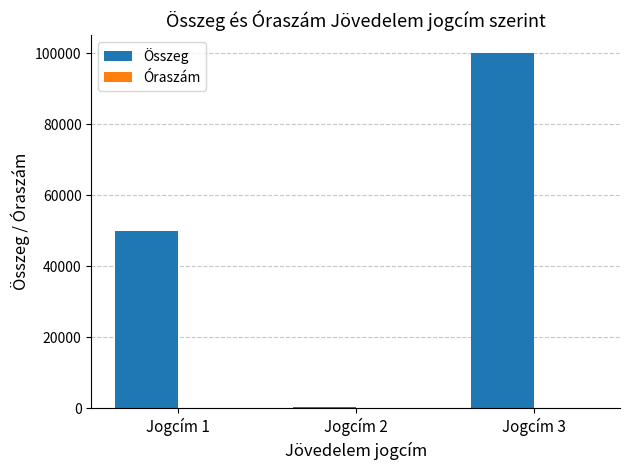

How many distinct data groups are displayed?

2